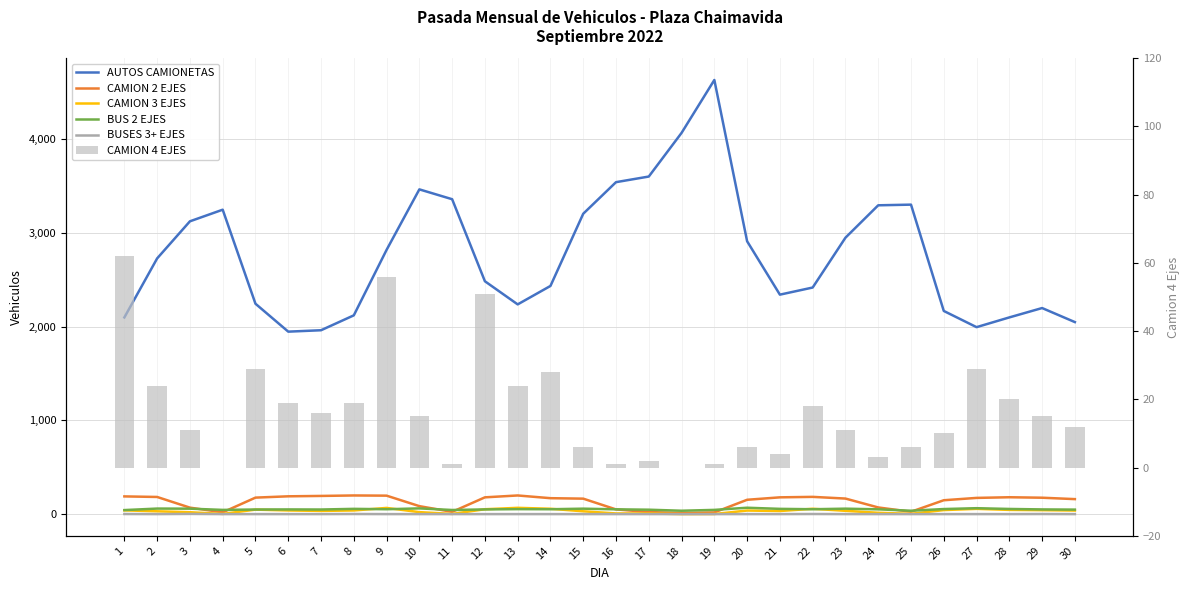

The AUTOS CAMIONETAS series shows 1396 at 16. True or false?

False